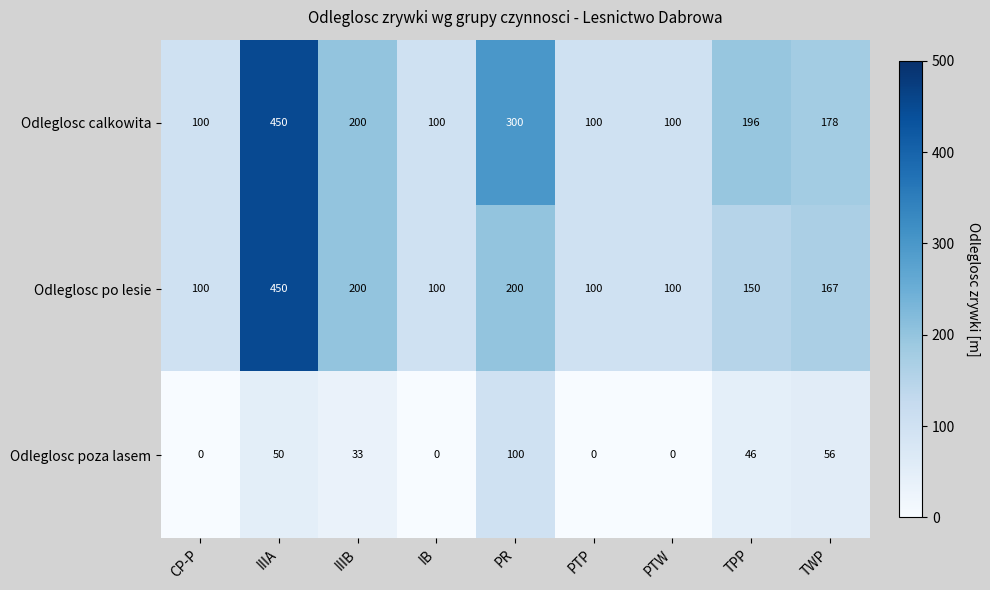

What is the spread (max minus min) of values at PTW?

100